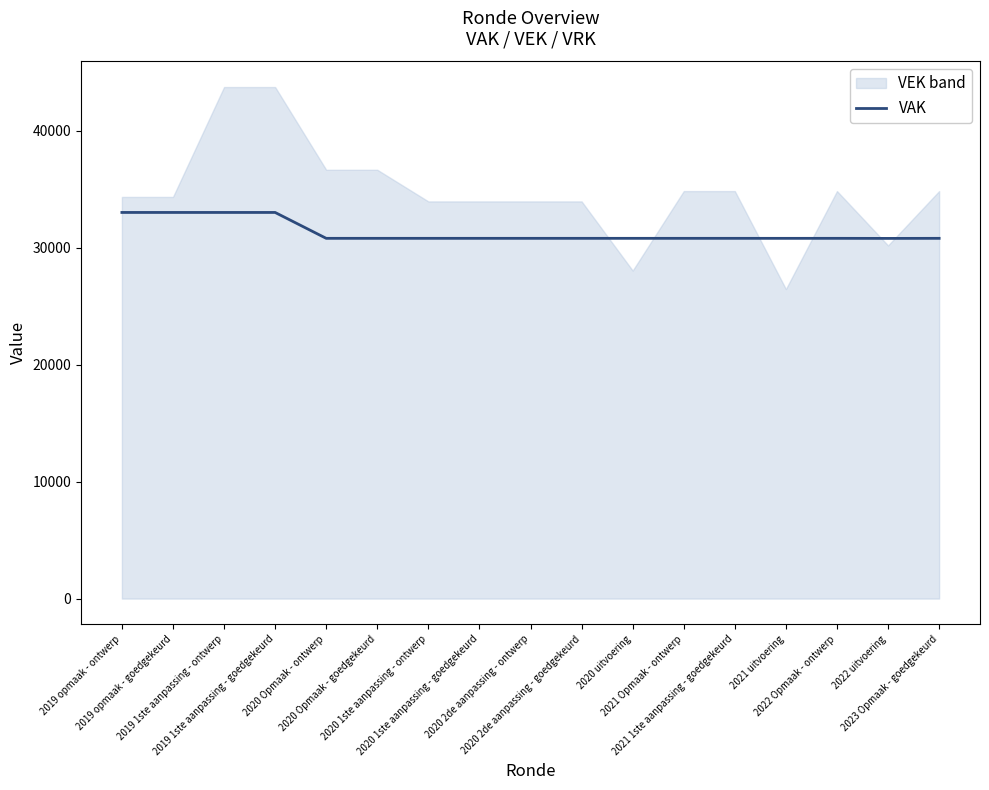

Reading right to left, extract all data points from this chart.

30788	30782	30788	30787	30788	30788	30788	30788	30788	30788	30788	30788	30788	33000	33000	33000	33000